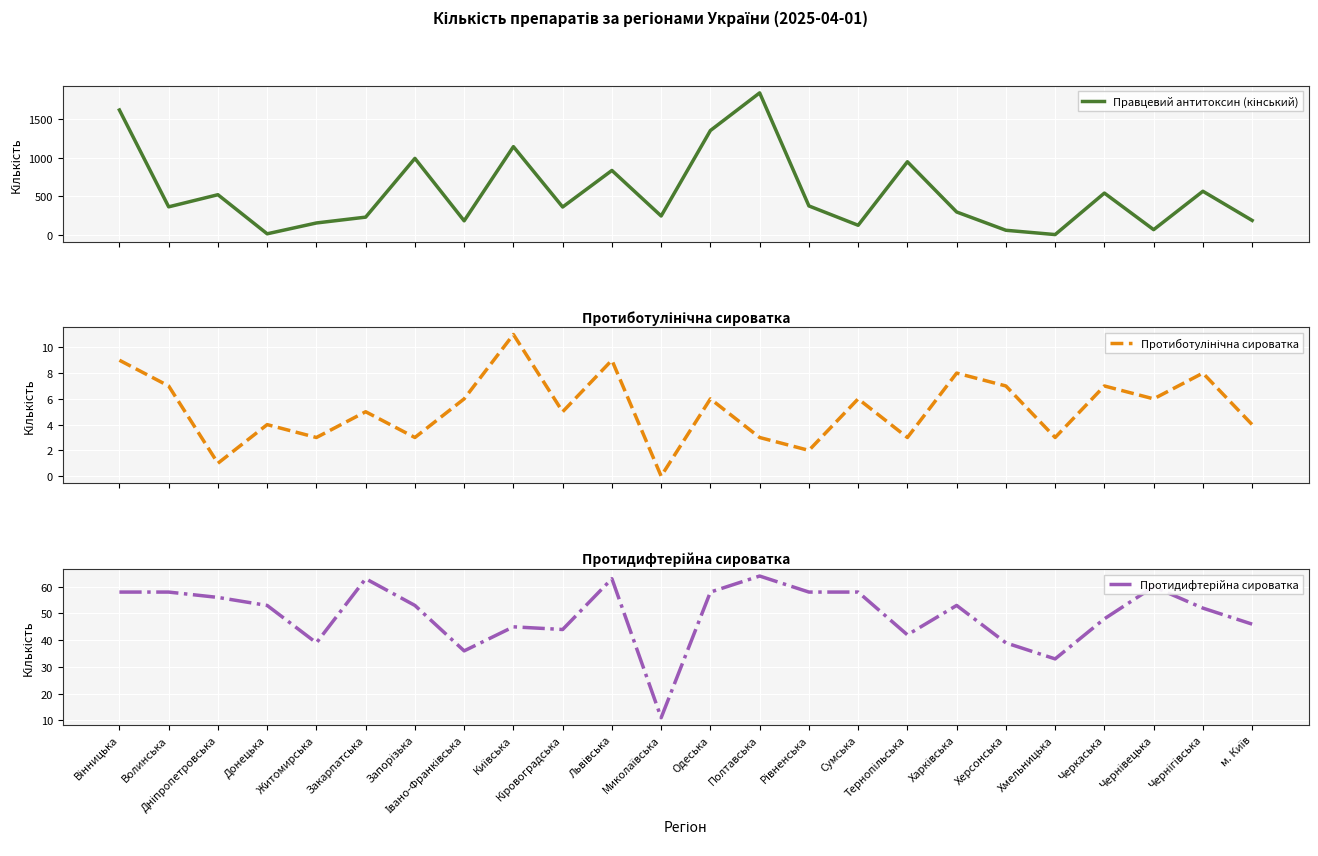

What is the minimum value for Протидифтерійна сироватка?

11